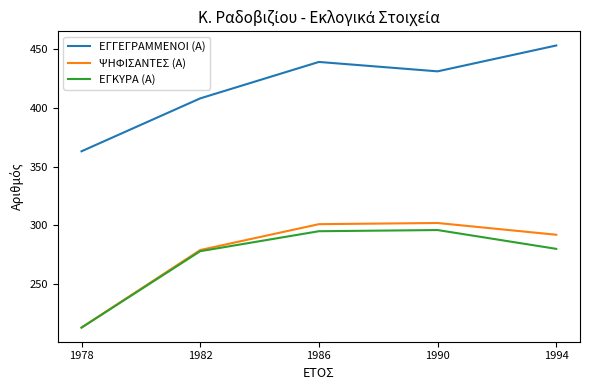

At which label does ΕΓΚΥΡΑ (Α) first exceed 280?

1986